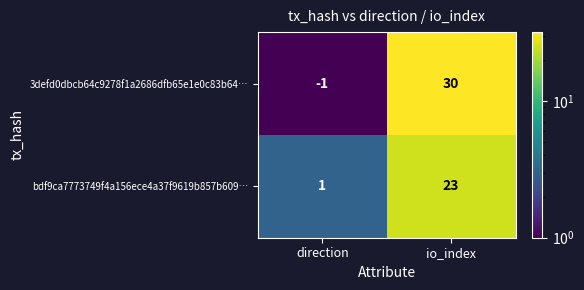

Is it true that bdf9ca7773749f4a156ece4a37f9619b857b609… equals 0 at direction?

False